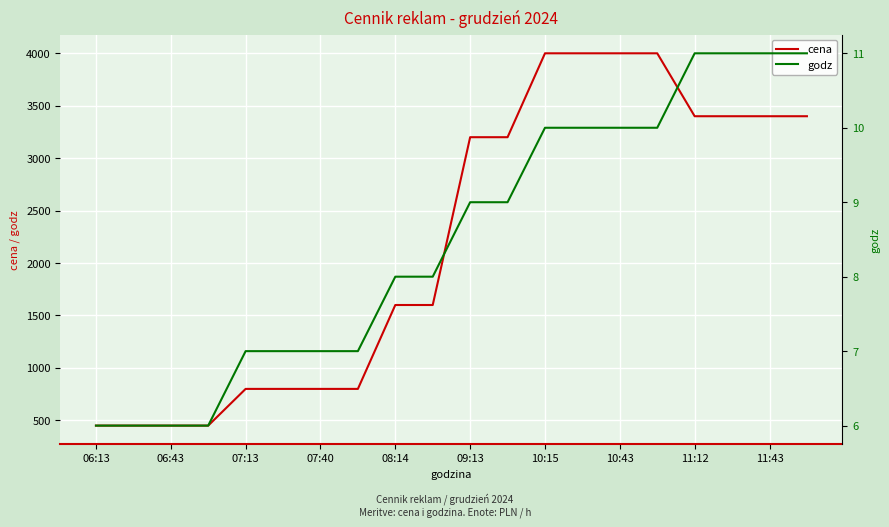

True or false: cena and godz cross at least once.

False